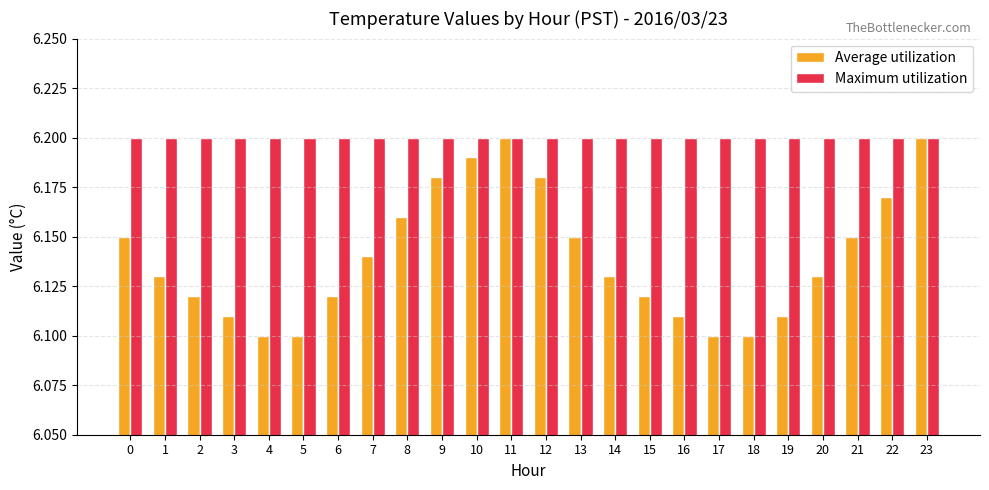

Is the value of Average utilization at 5 greater than the value of Maximum utilization at 20?

No